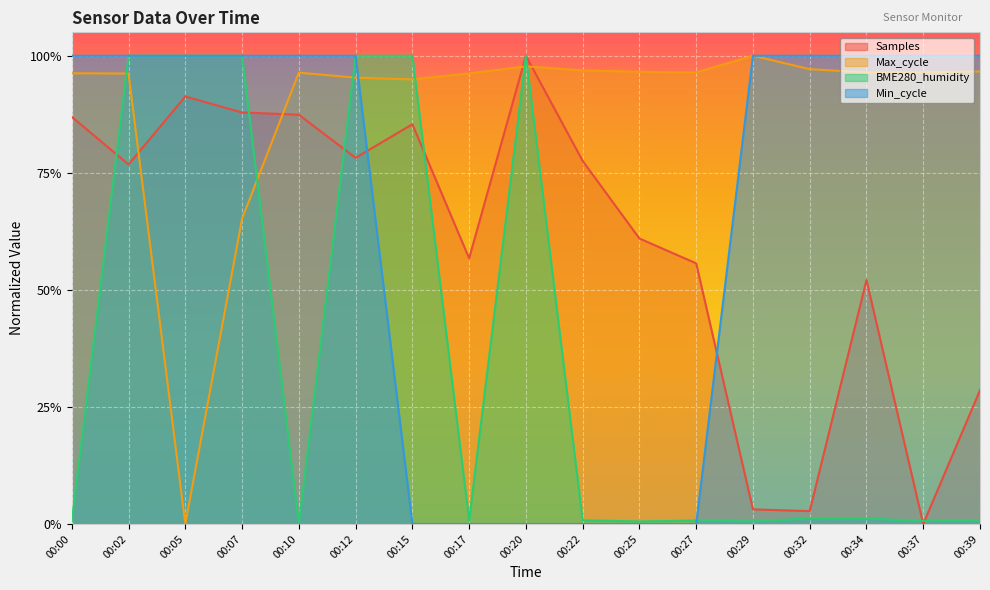

At which label does Samples reach its minimum?

00:37